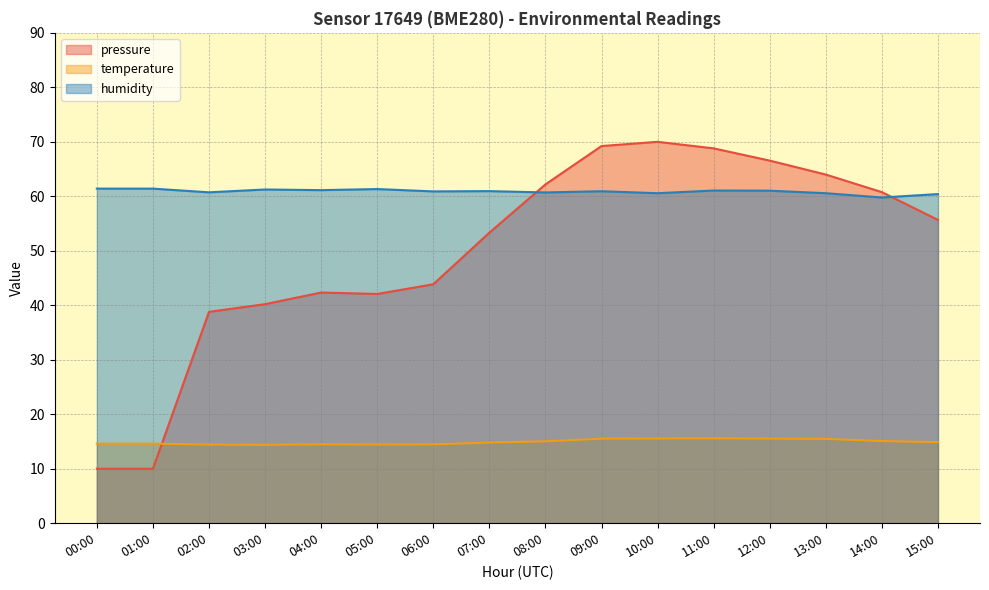

True or false: humidity and temperature intersect in this chart.

False